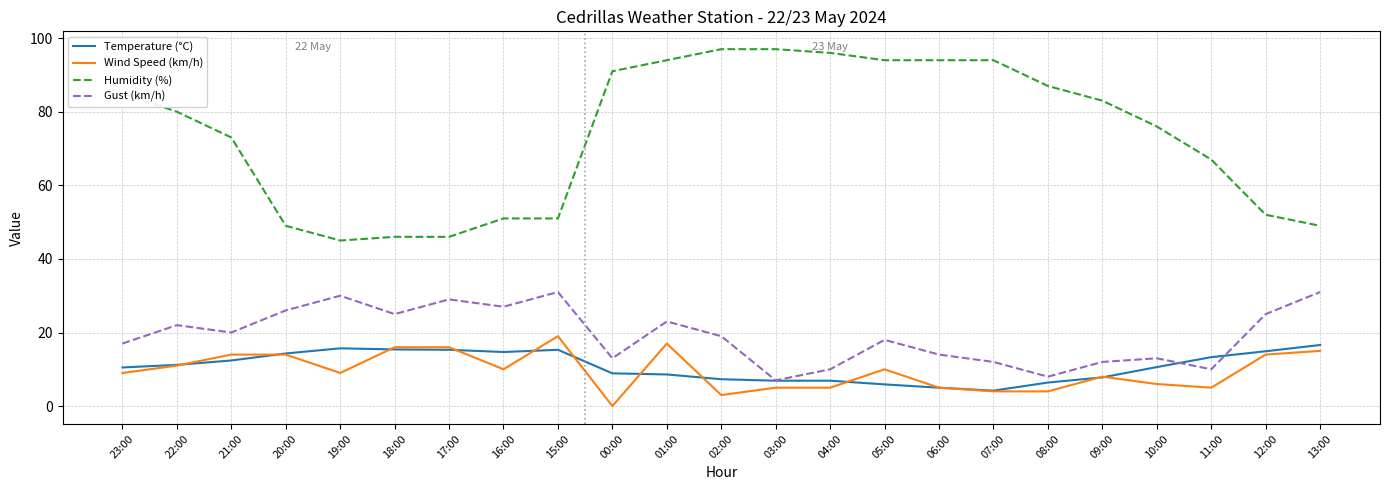

What is the spread (max minus min) of values at 18:00?

30.6